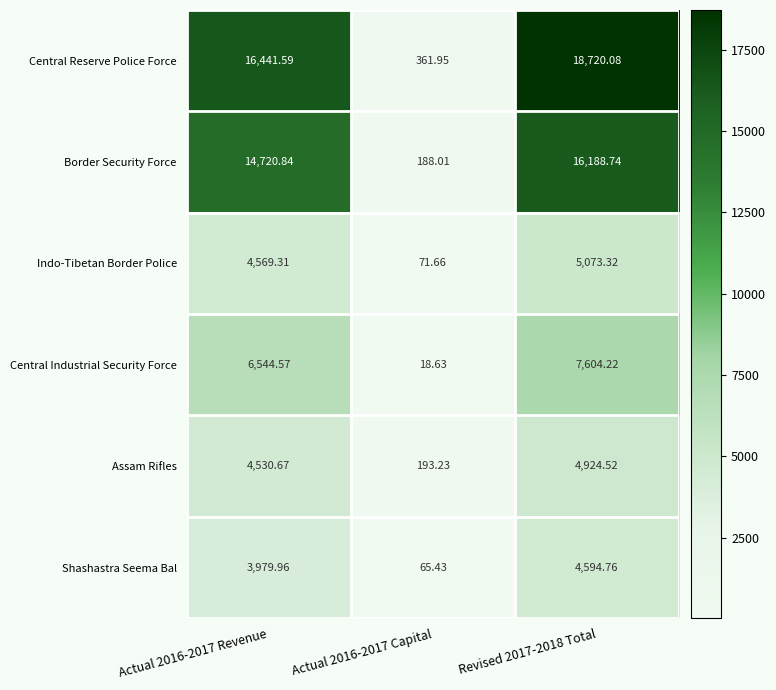

How many data points does each series have?

3